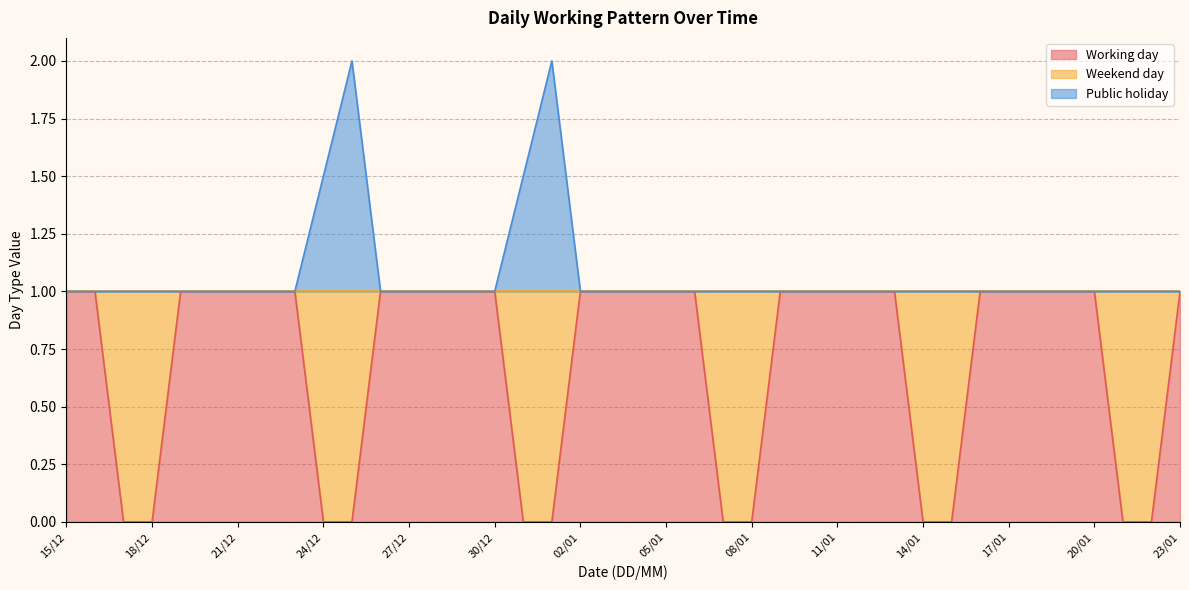

What is the label of the 24th point from the right?

31/12